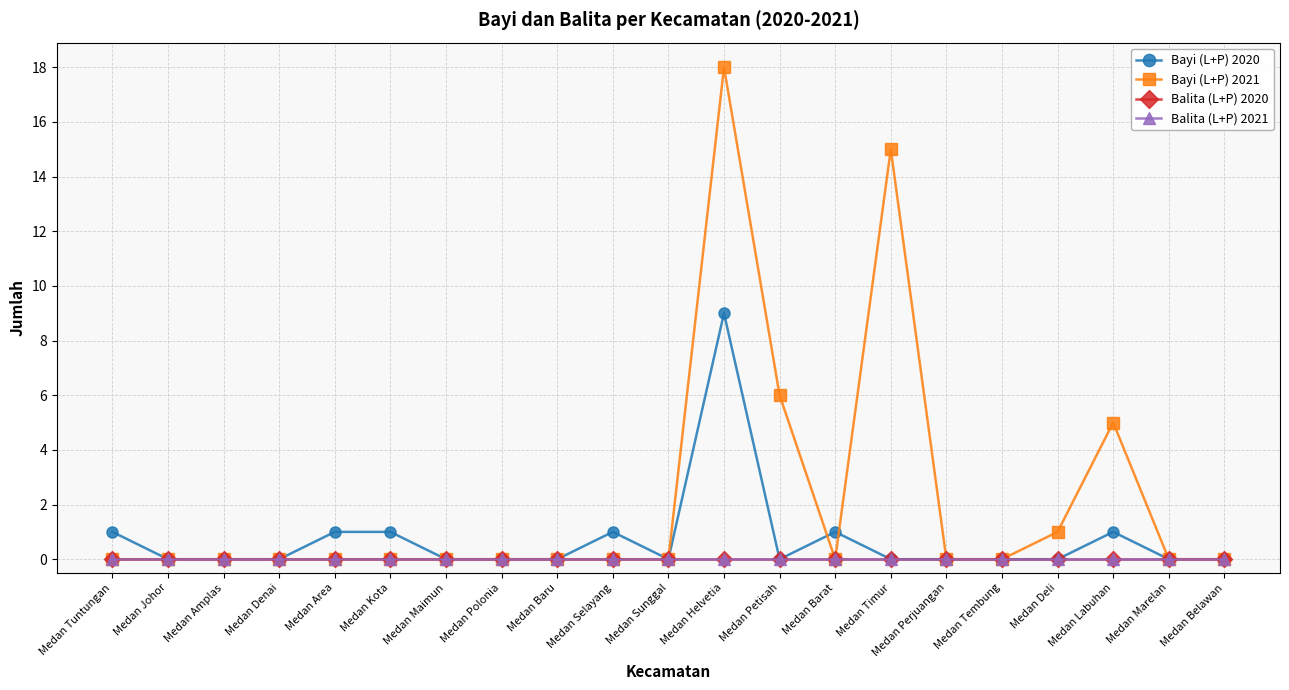

True or false: Bayi (L+P) 2020 has a value of -5 at Medan Petisah.

False